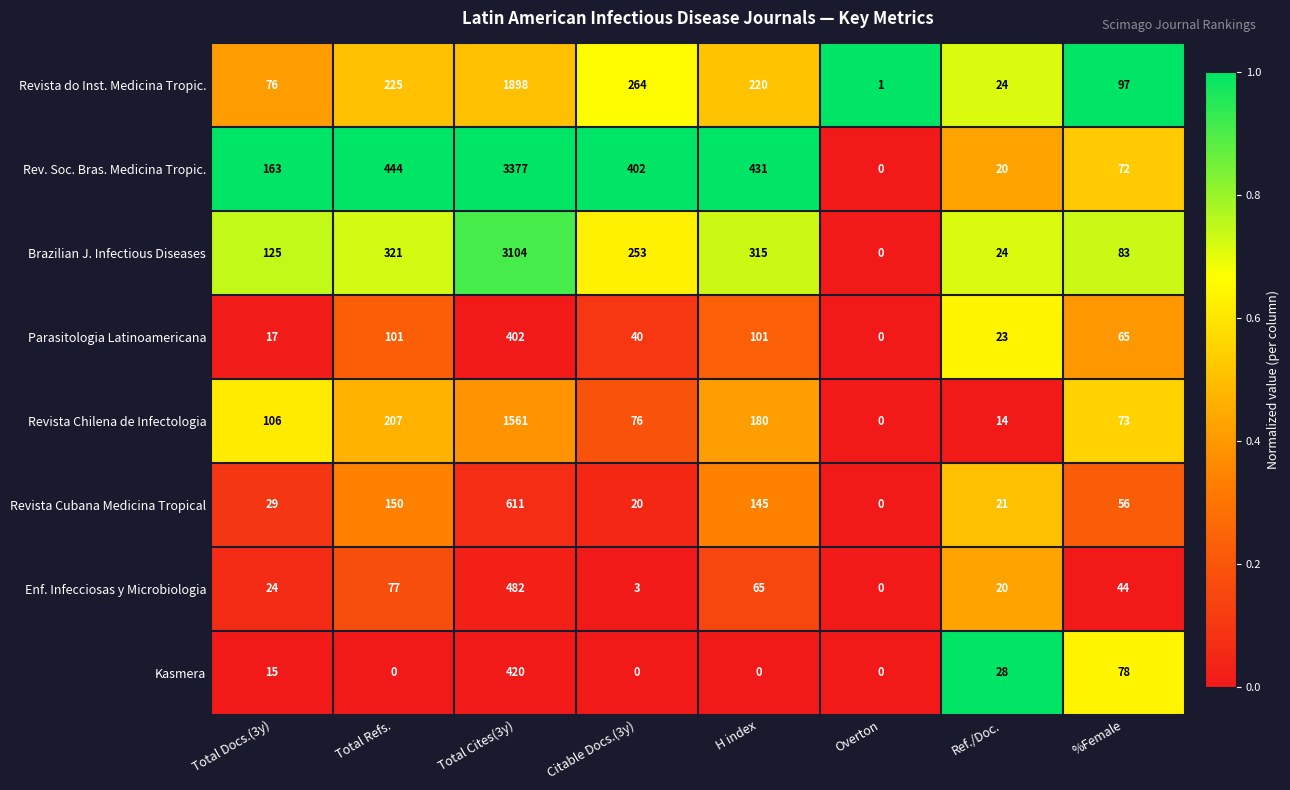

At which category is the sum across all series the highest?

Total Cites(3y)